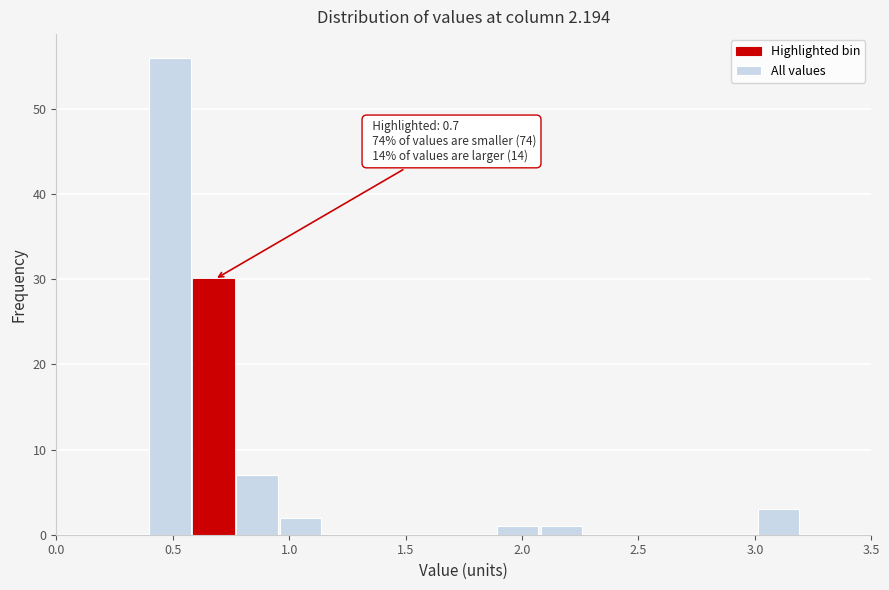

Read against the x-axis, roughly where is the centre of the tallest bar?

0.50